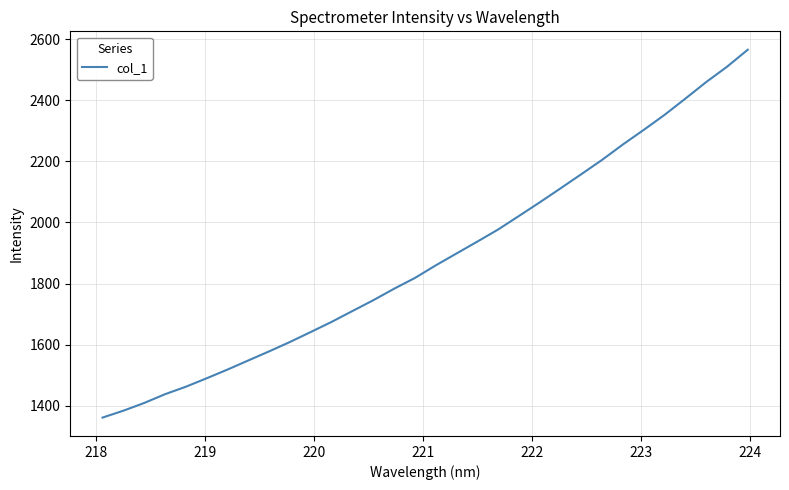

What is the minimum value shown in the chart?

1360.8